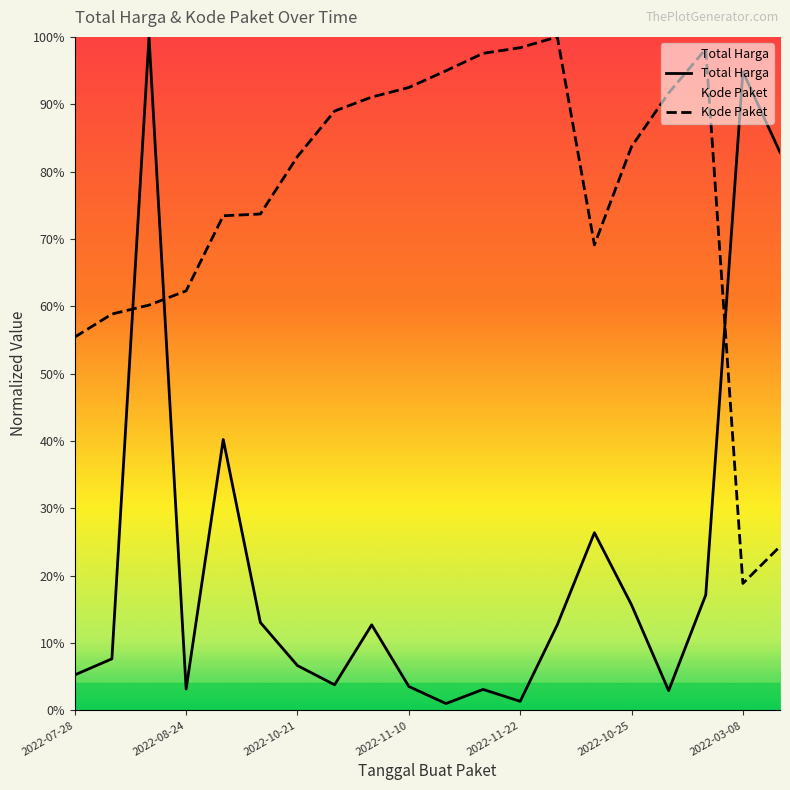

Which category has the highest value in the Total Harga series?

2022-08-15